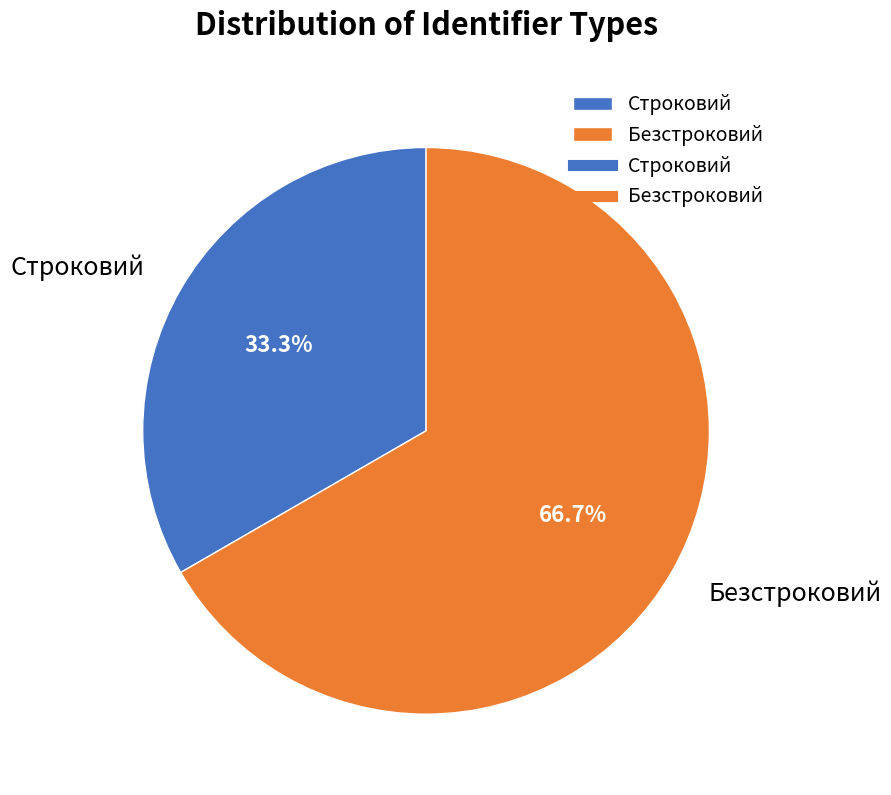

What percentage is NOT represented by Строковий?

66.7%